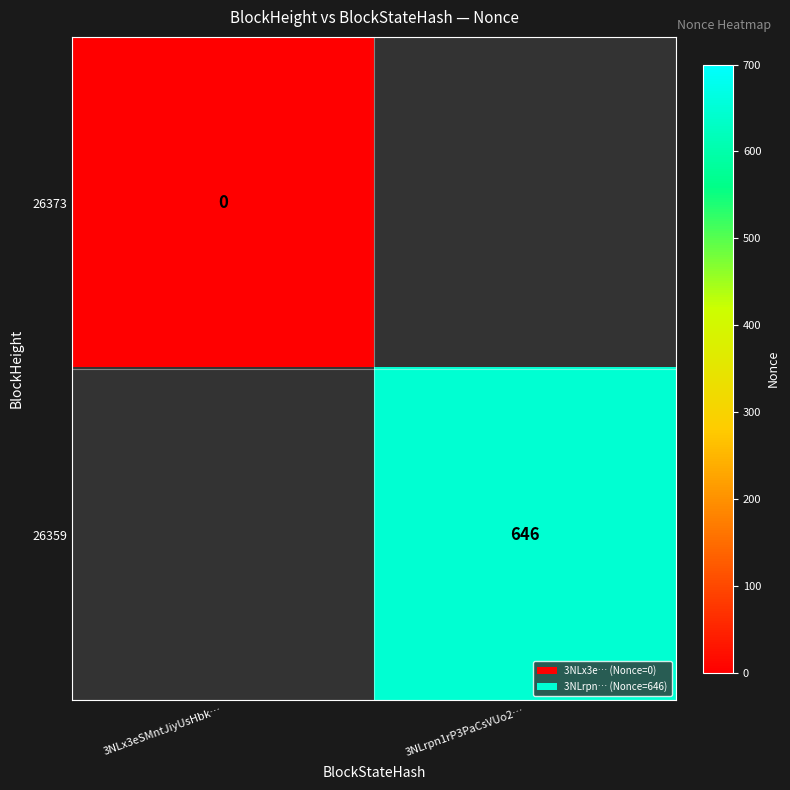

At how many categories does at least one series exceed 37?

1